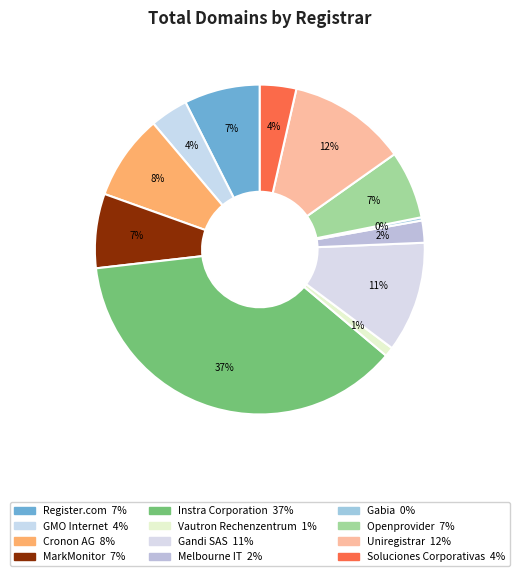

Is there any slice that represents more than half of the pie?

No